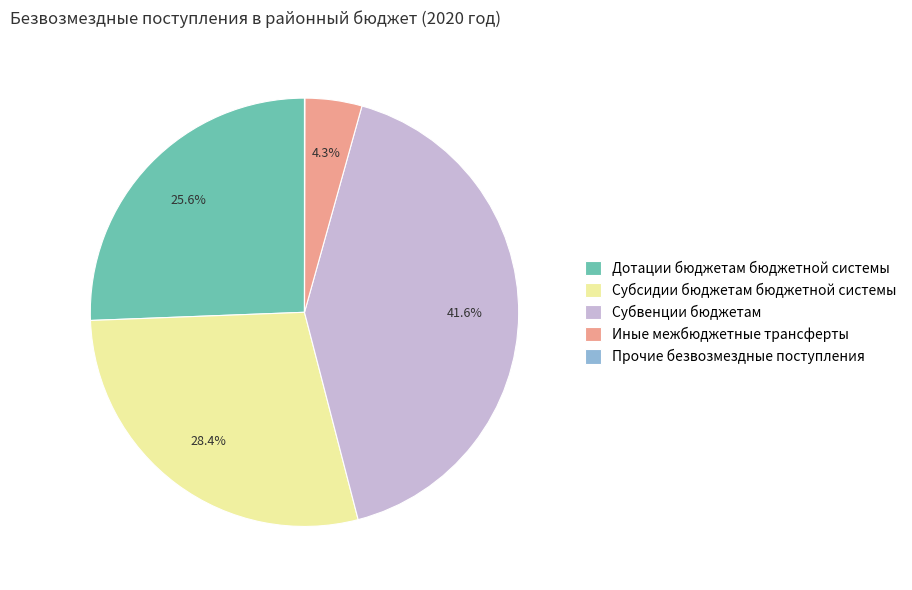

Is Субвенции бюджетам the majority of the pie?

No